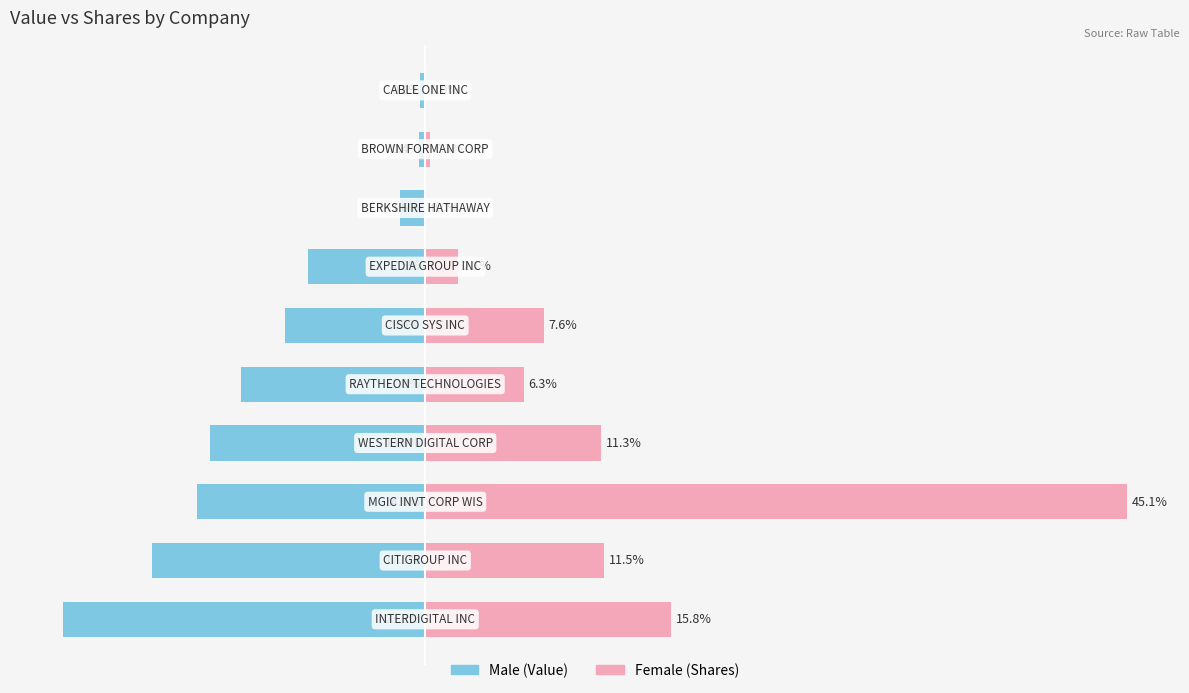

Count the number of data series in this chart.

2